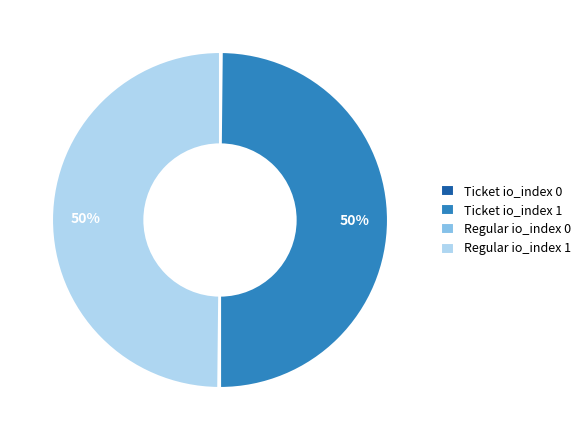

The Ticket io_index 1 slice represents 59% of the pie. True or false?

False